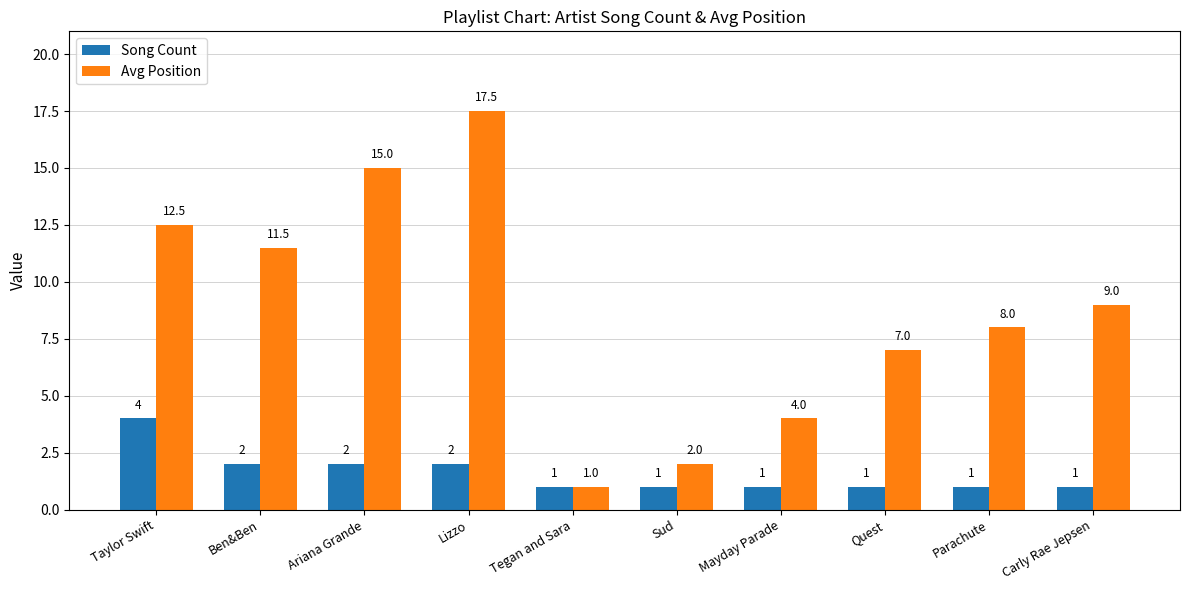

What position from the right is Sud?

5